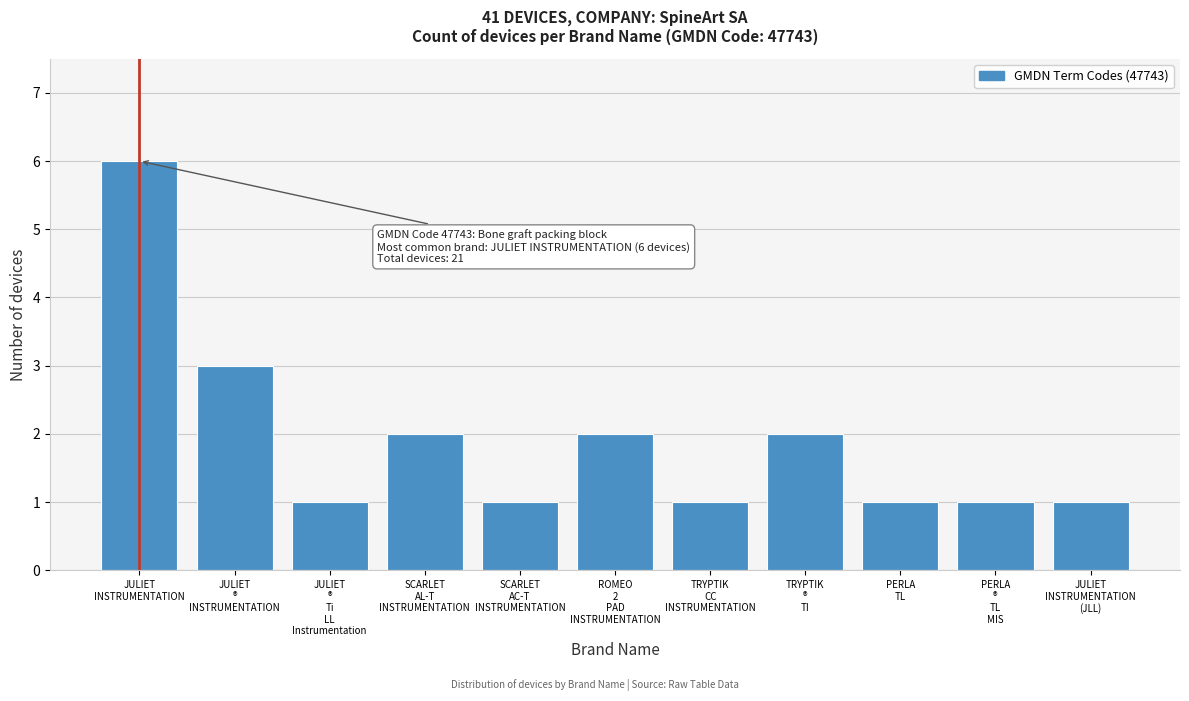

Reading right to left, extract all data points from this chart.

1	1	1	2	1	2	1	2	1	3	6